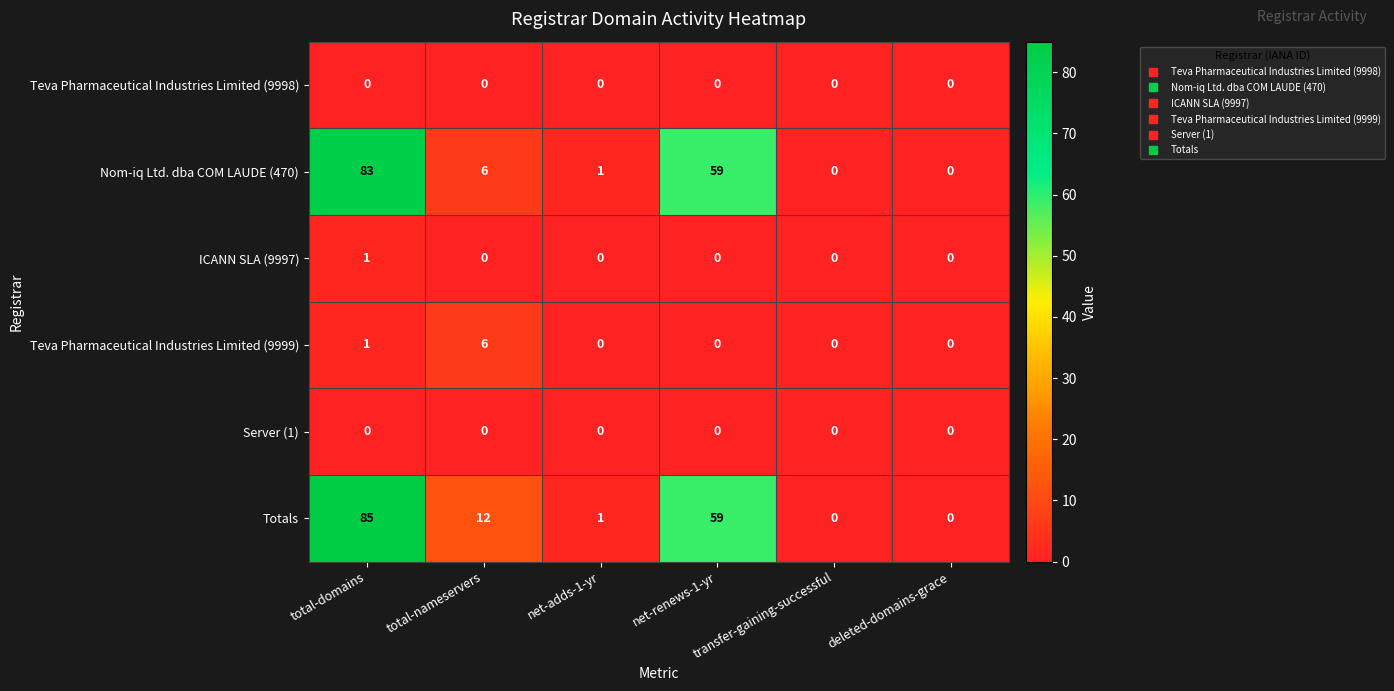

What is the sum of all Nom-iq Ltd. dba COM LAUDE (470) values?

149